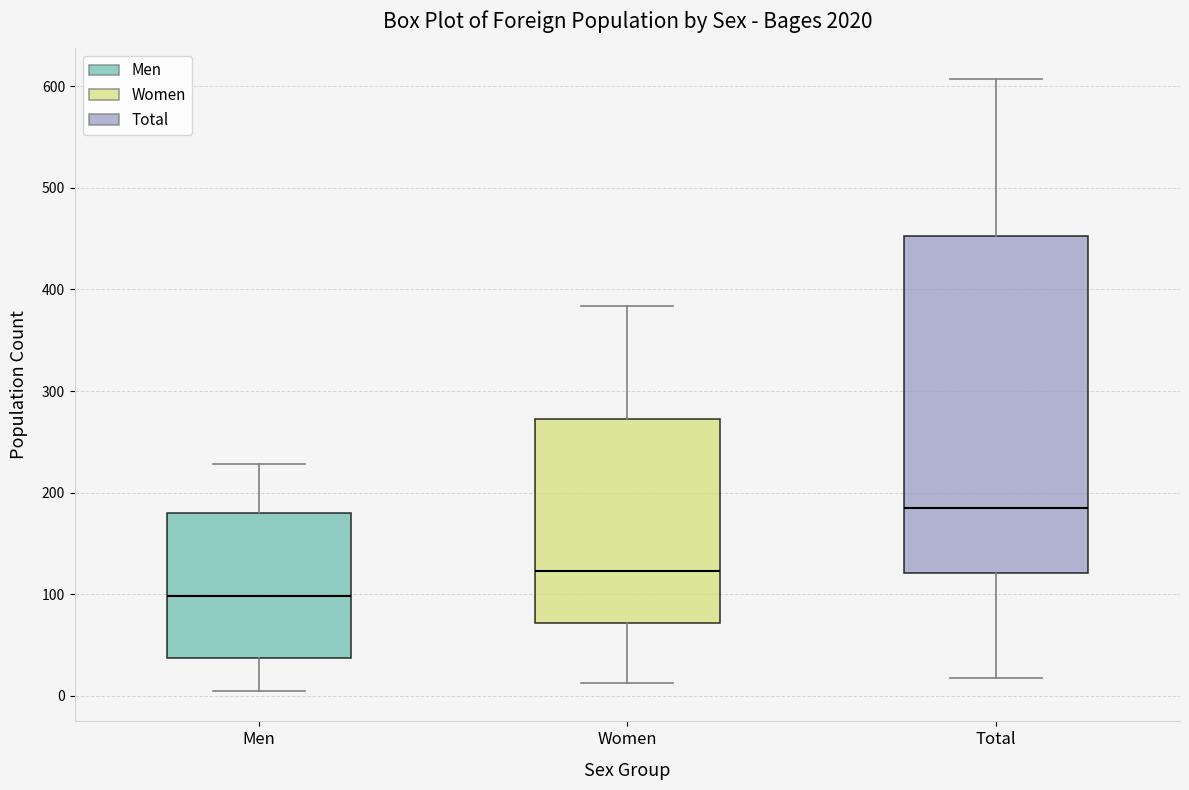

Reading left to right, transcribe this box plot: for each box, give where its median line is, the range the box spans, and where its two whiskers end, as read against the y-axis. The values are not printed on the chart, so give them approximately, as read against the axis.

Men: median 100, box 40 to 180, whiskers 10 to 230
Women: median 120, box 70 to 270, whiskers 10 to 380
Total: median 190, box 120 to 450, whiskers 20 to 610